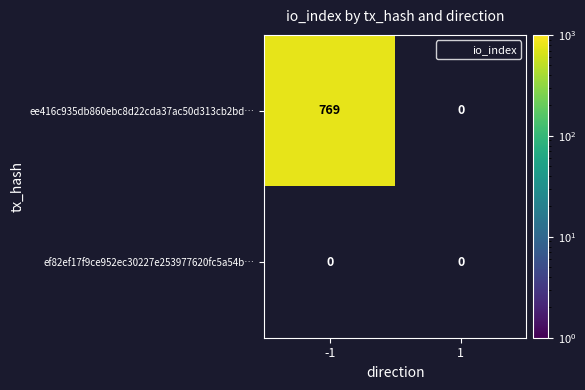

Which series has the largest total across all categories?

ee416c935db860ebc8d22cda37ac50d313cb2bd